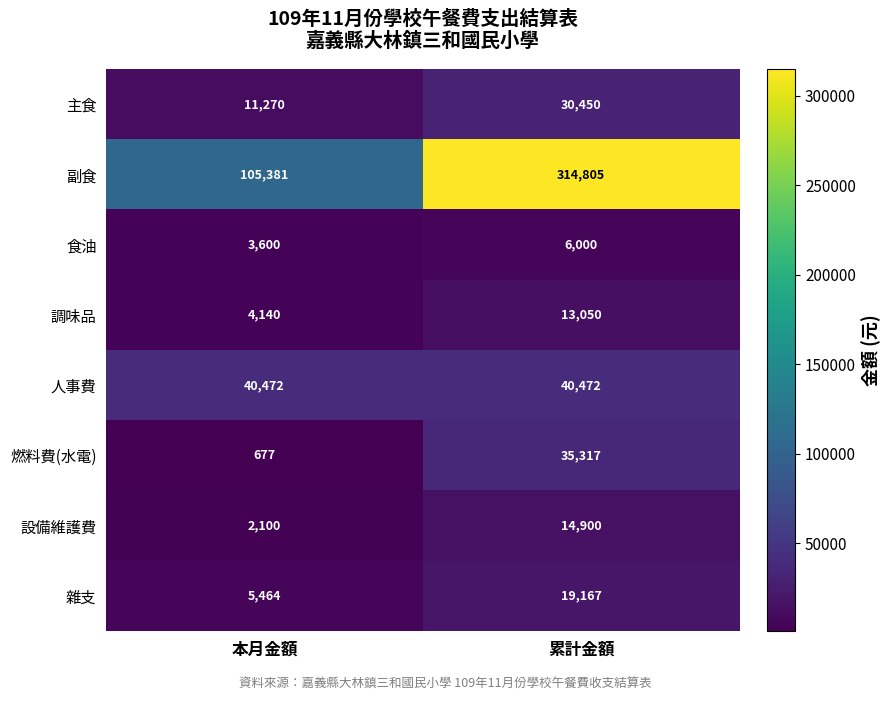

Reading left to right, list all the values displayed in this chart.

主食: 11270	30450
副食: 105381	314805
食油: 3600	6000
調味品: 4140	13050
人事費: 40472	40472
燃料費(水電): 677	35317
設備維護費: 2100	14900
雜支: 5464	19167